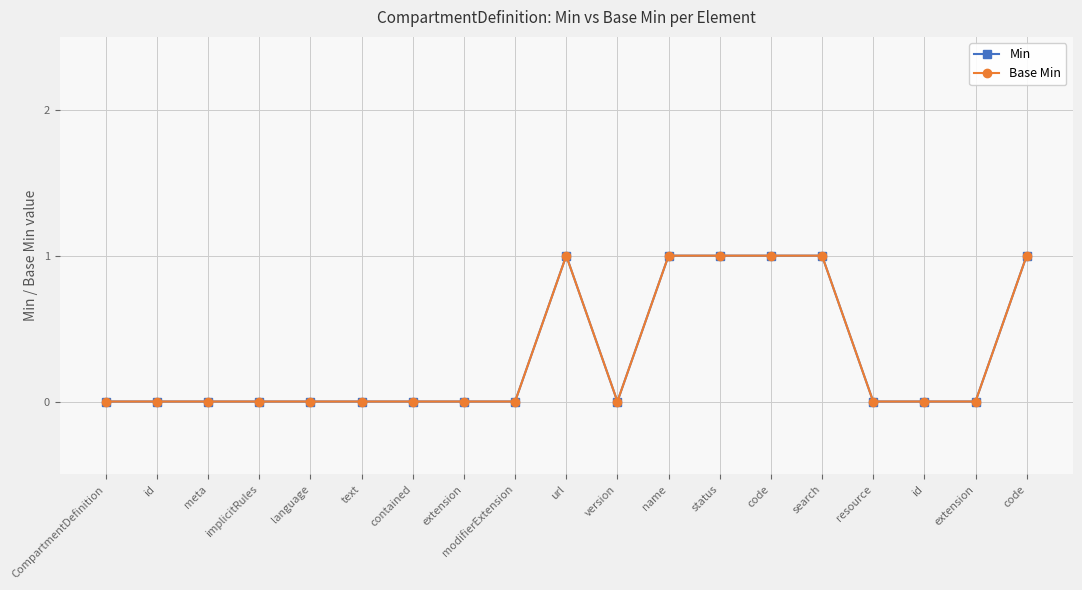

Is this an area chart (filled region under the line)?

No